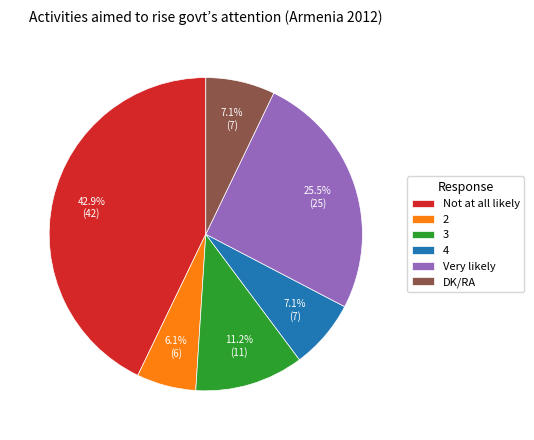

Is there any slice that represents more than half of the pie?

No